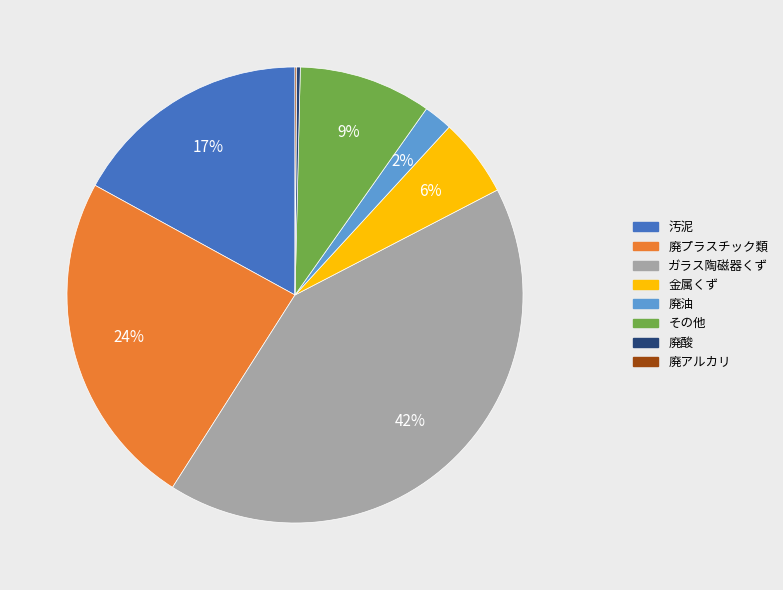

The 廃プラスチック類 slice represents 24% of the pie. True or false?

True